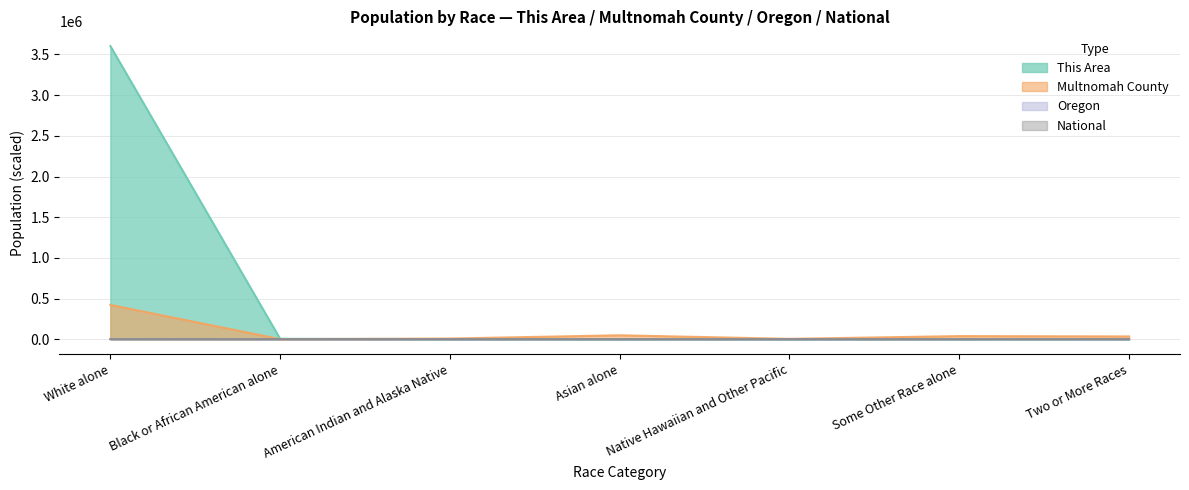

True or false: Multnomah County and National cross at least once.

False